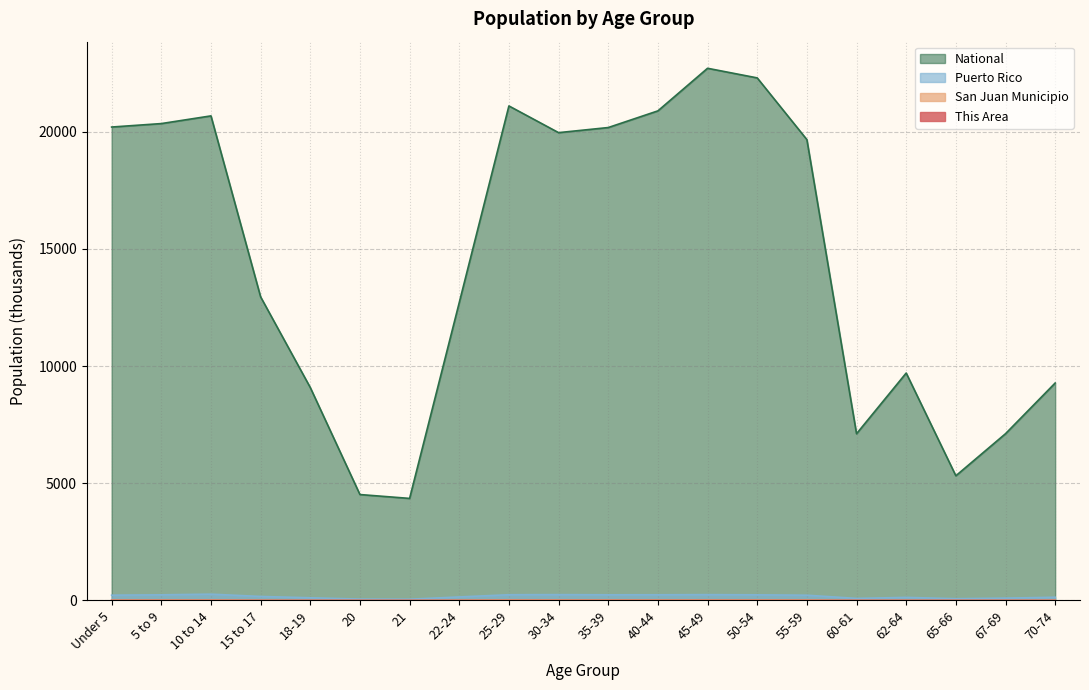

What is the approximate value of National at 35-39?

20179.6